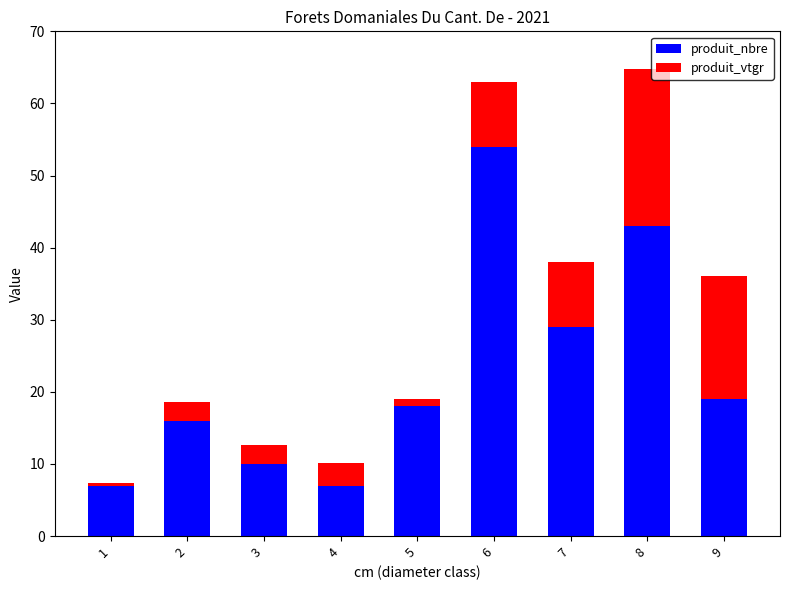

What is the total value across all series at 9?

36.1